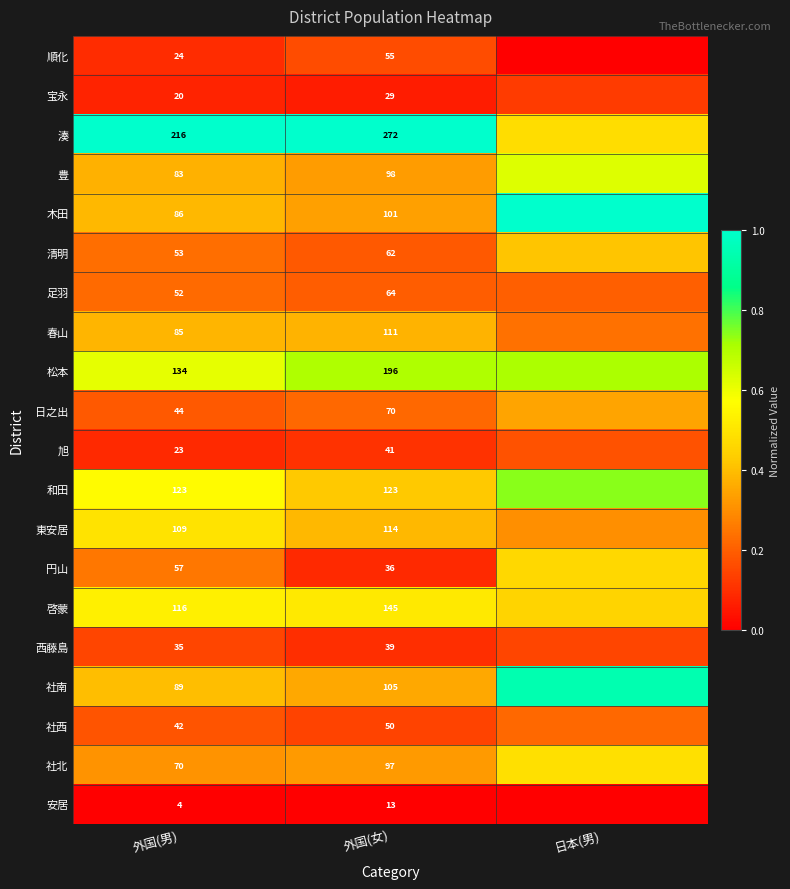

Between 外国(男) and 外国(女), which series saw the biggest shift?

松本